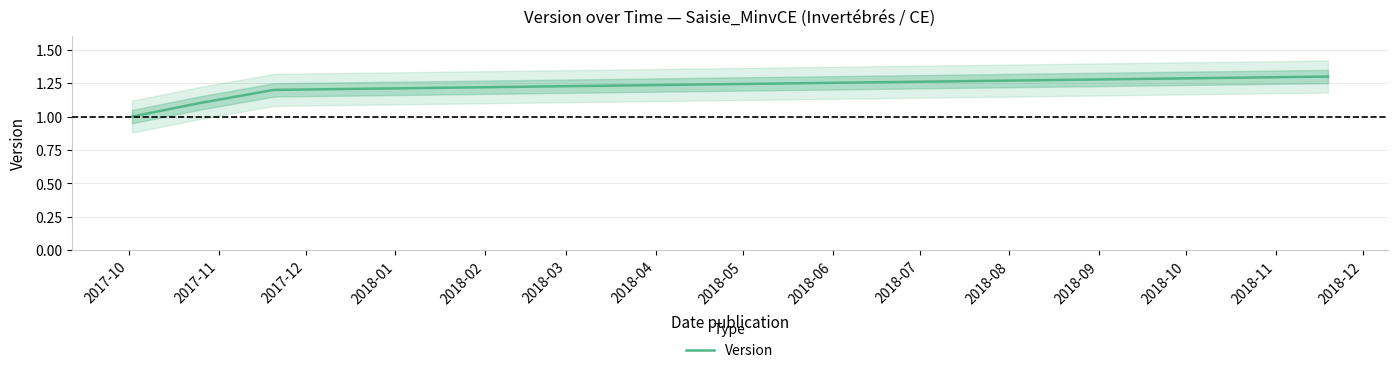

What is the difference between the maximum and second lowest values?

0.2